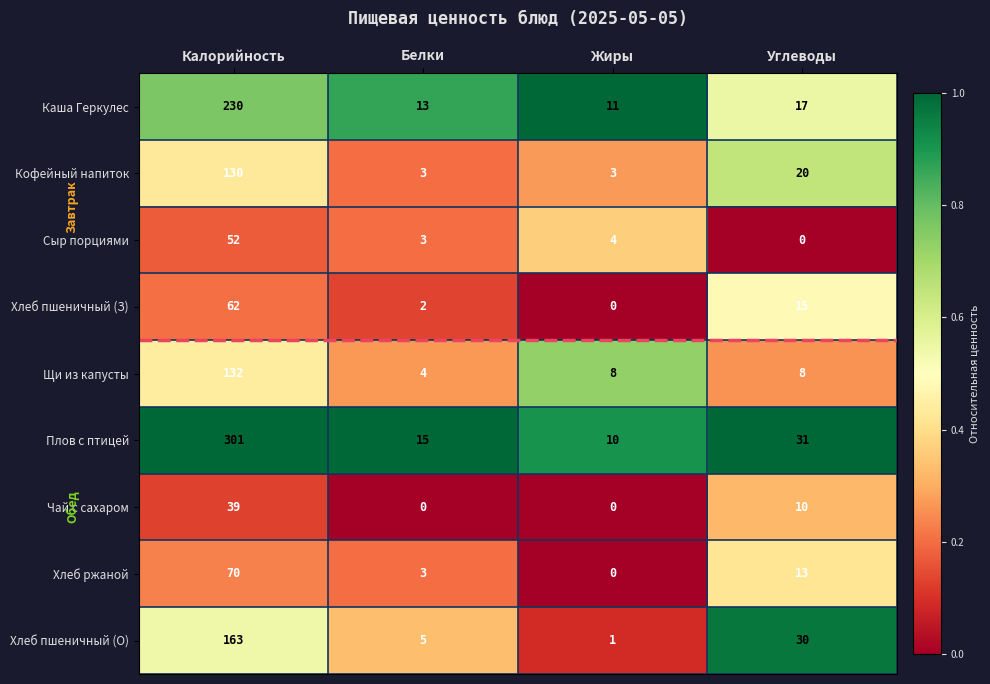

Where is Каша Геркулес nearest to the value 120?

Углеводы